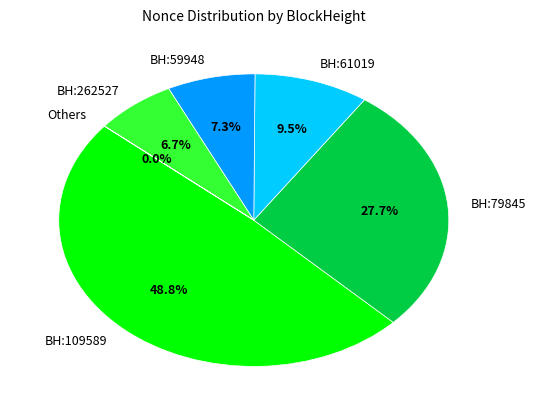

Is there any slice that represents more than half of the pie?

No